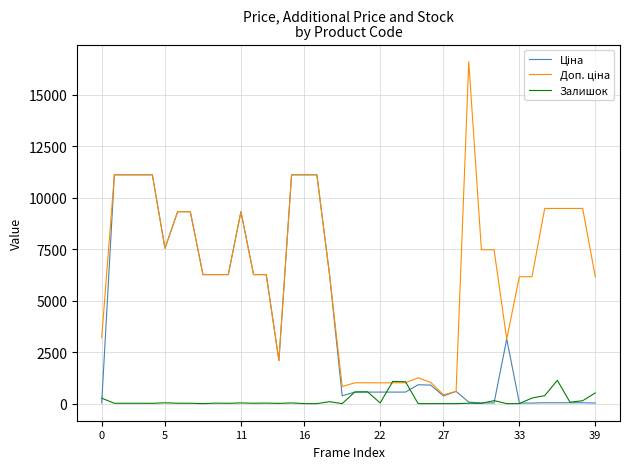

What is the greatest value displayed?

16609.5